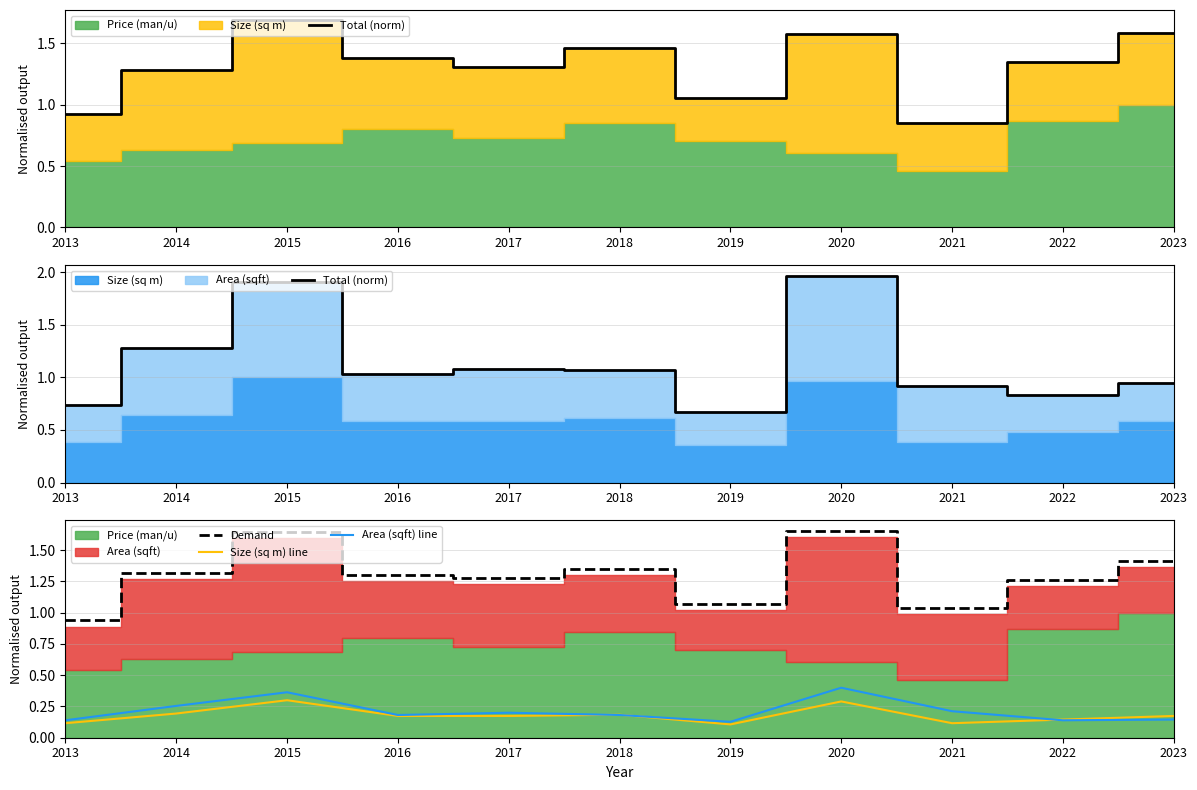

In Demand, how many points are higher than both neighbors (excluding endpoints)?

3